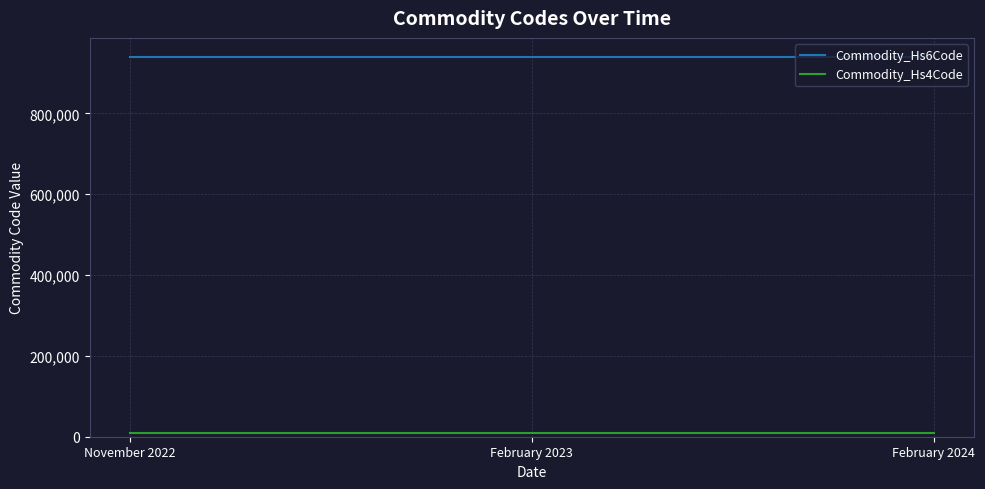

At how many categories does at least one series exceed 925416?

3